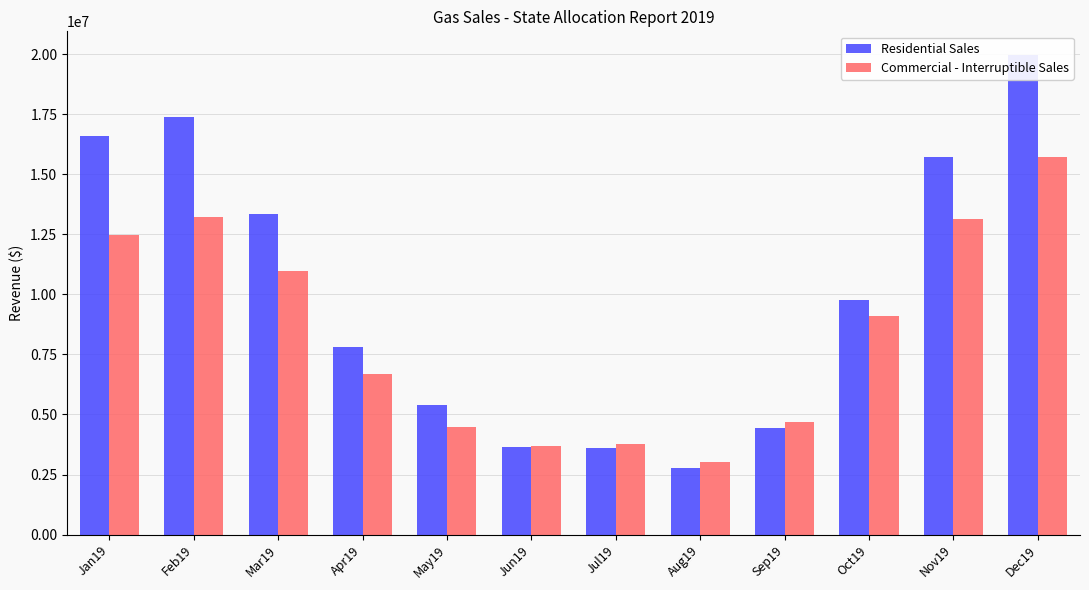

Which series has the largest total across all categories?

Residential Sales